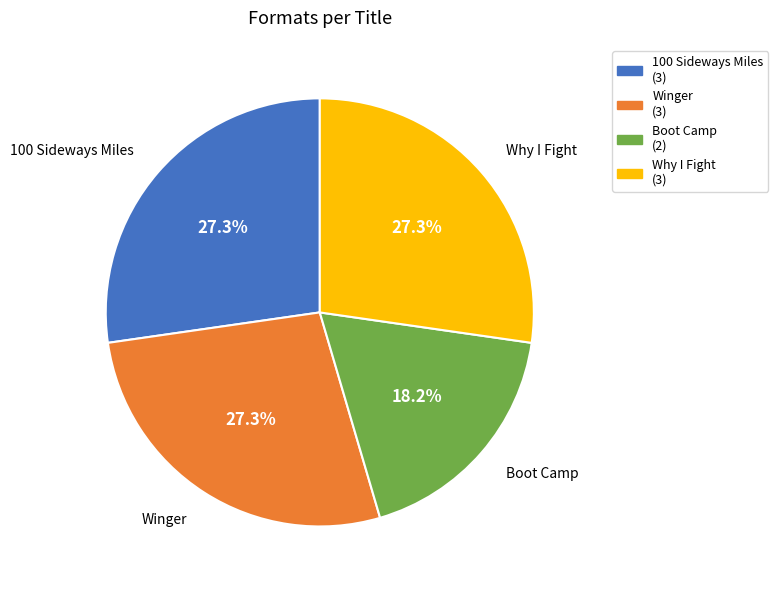

Is the sum of Boot Camp and 100 Sideways Miles greater than half?

No